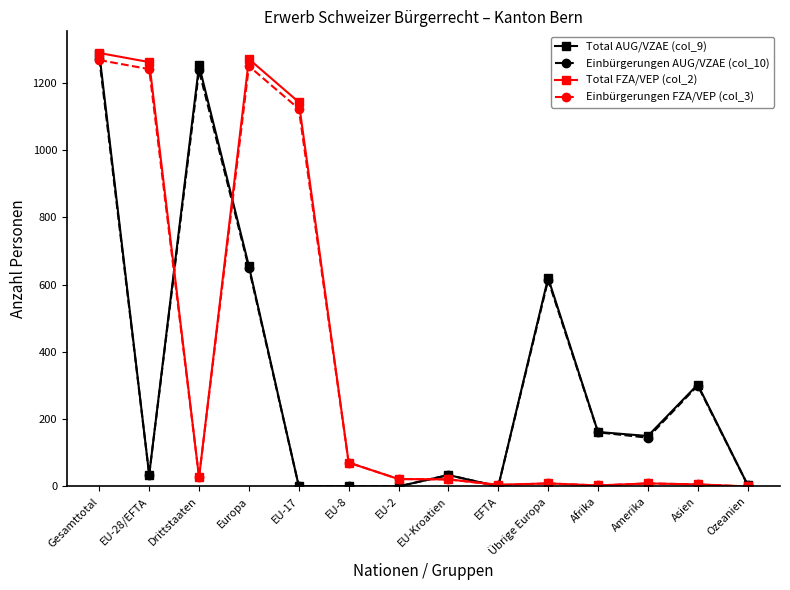

The value of Total AUG/VZAE (col_9) at Afrika is 290. True or false?

False